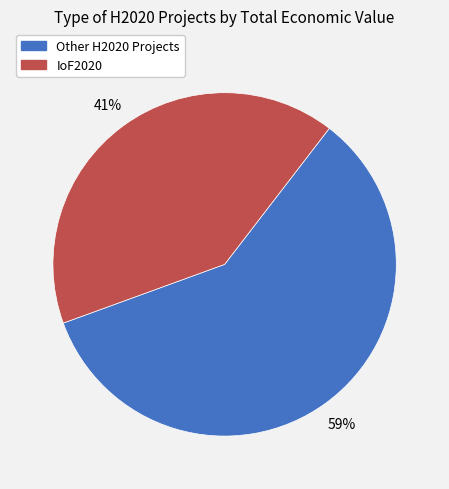

To the nearest percent, what is the difference between the largest and smallest slice percentages?

18%